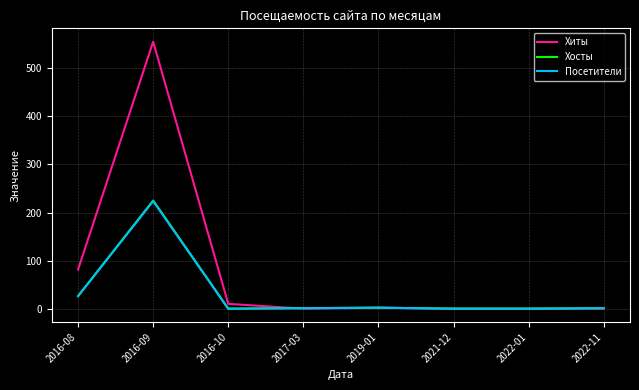

At which category is the sum across all series the highest?

2016-09